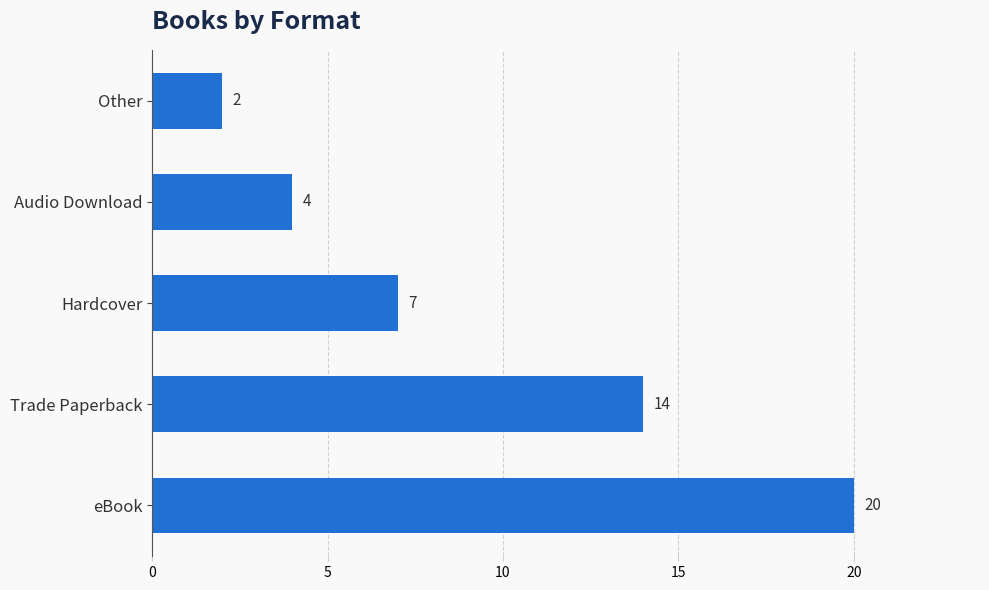

Rank the categories by value from highest to lowest.

eBook, Trade Paperback, Hardcover, Audio Download, Other